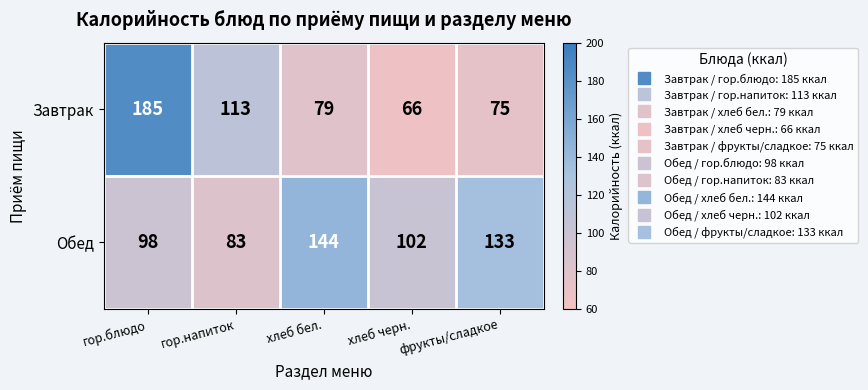

At how many categories does at least one series exceed 178?

1